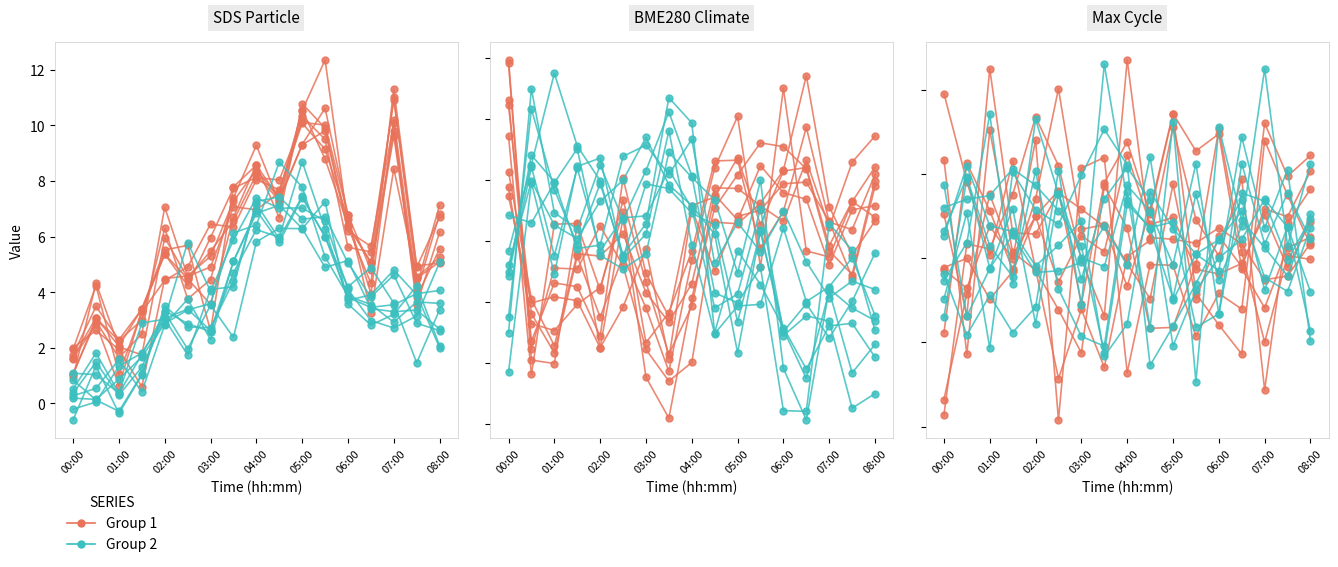

At which category is the sum across all series the highest?

04:00